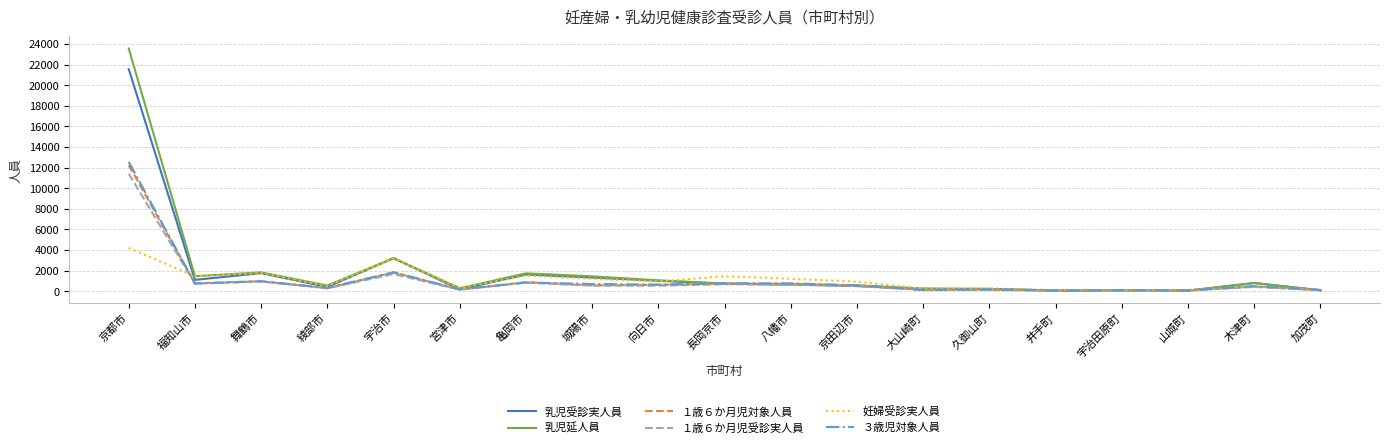

Which series changed the most between 福知山市 and 宇治市?

乳児受診実人員